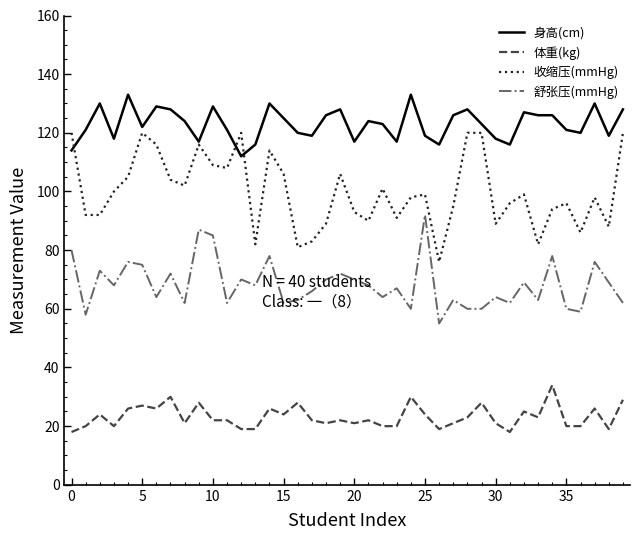

What is the lowest value of the 身高(cm) series?

112